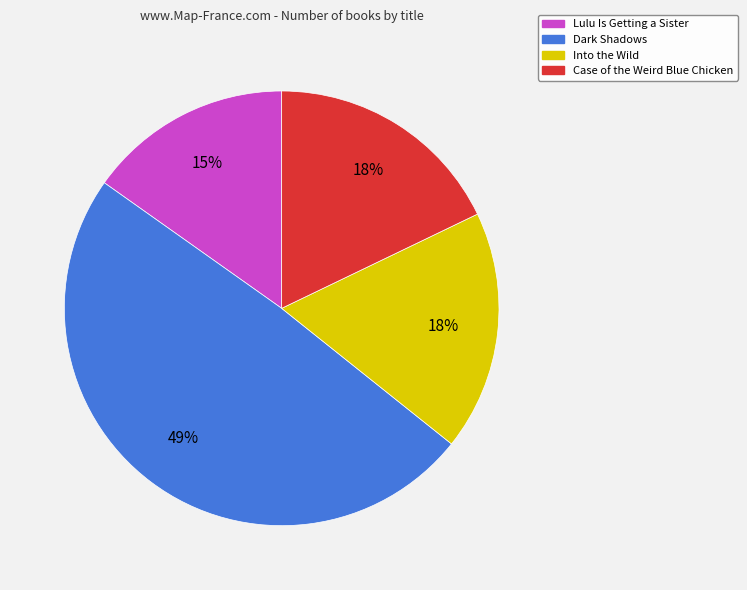

Which has a higher value, Into the Wild or Lulu Is Getting a Sister?

Into the Wild